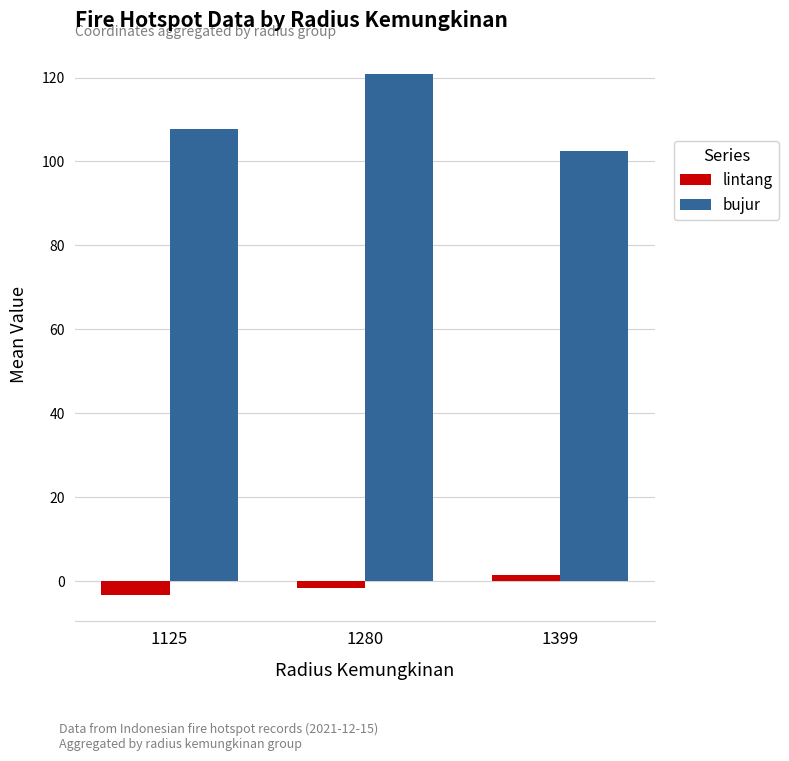

Rank the categories by lintang value from lowest to highest.

1125, 1280, 1399